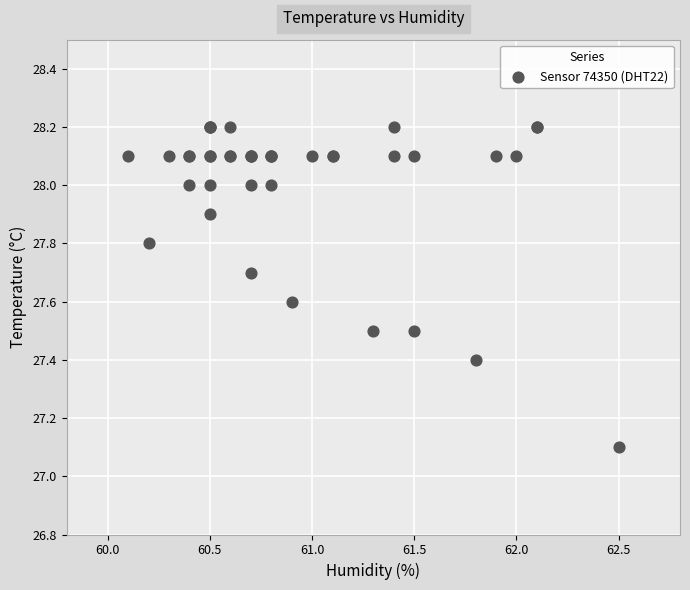

What Y value in the scatter plot is closest to 27?

27.1